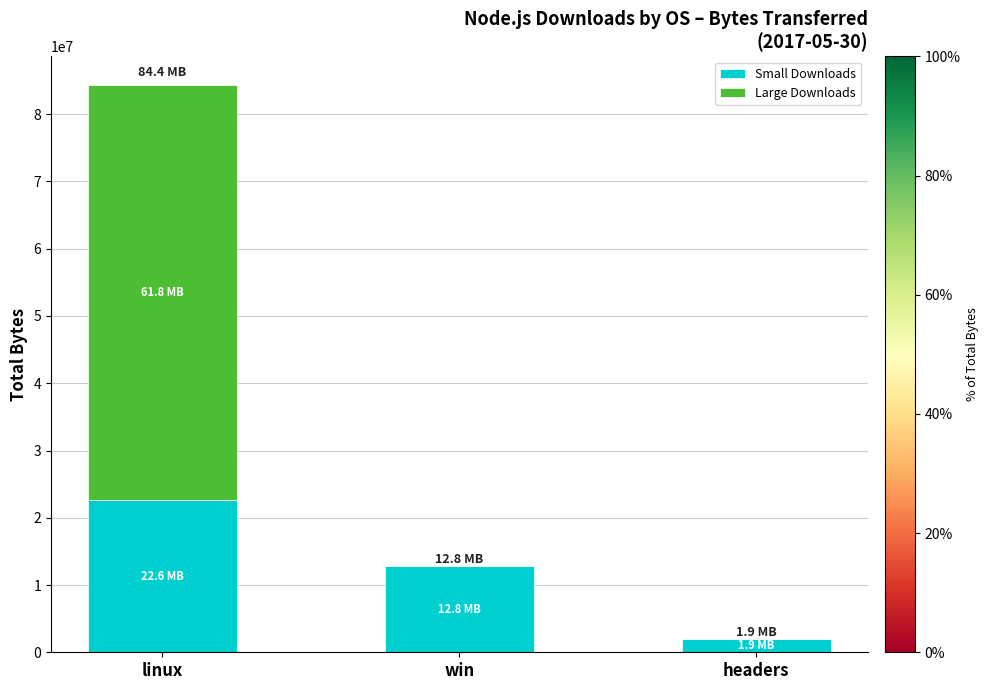

True or false: Small Downloads has a value of 12754944 at win.

True